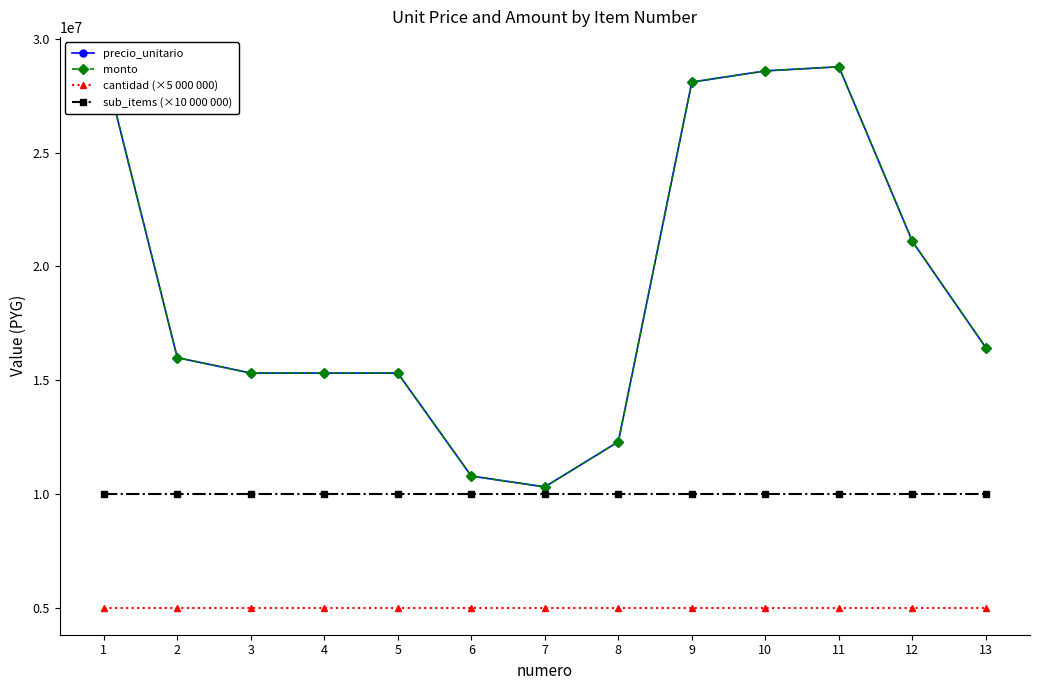

True or false: monto and cantidad (×5 000 000) intersect in this chart.

False